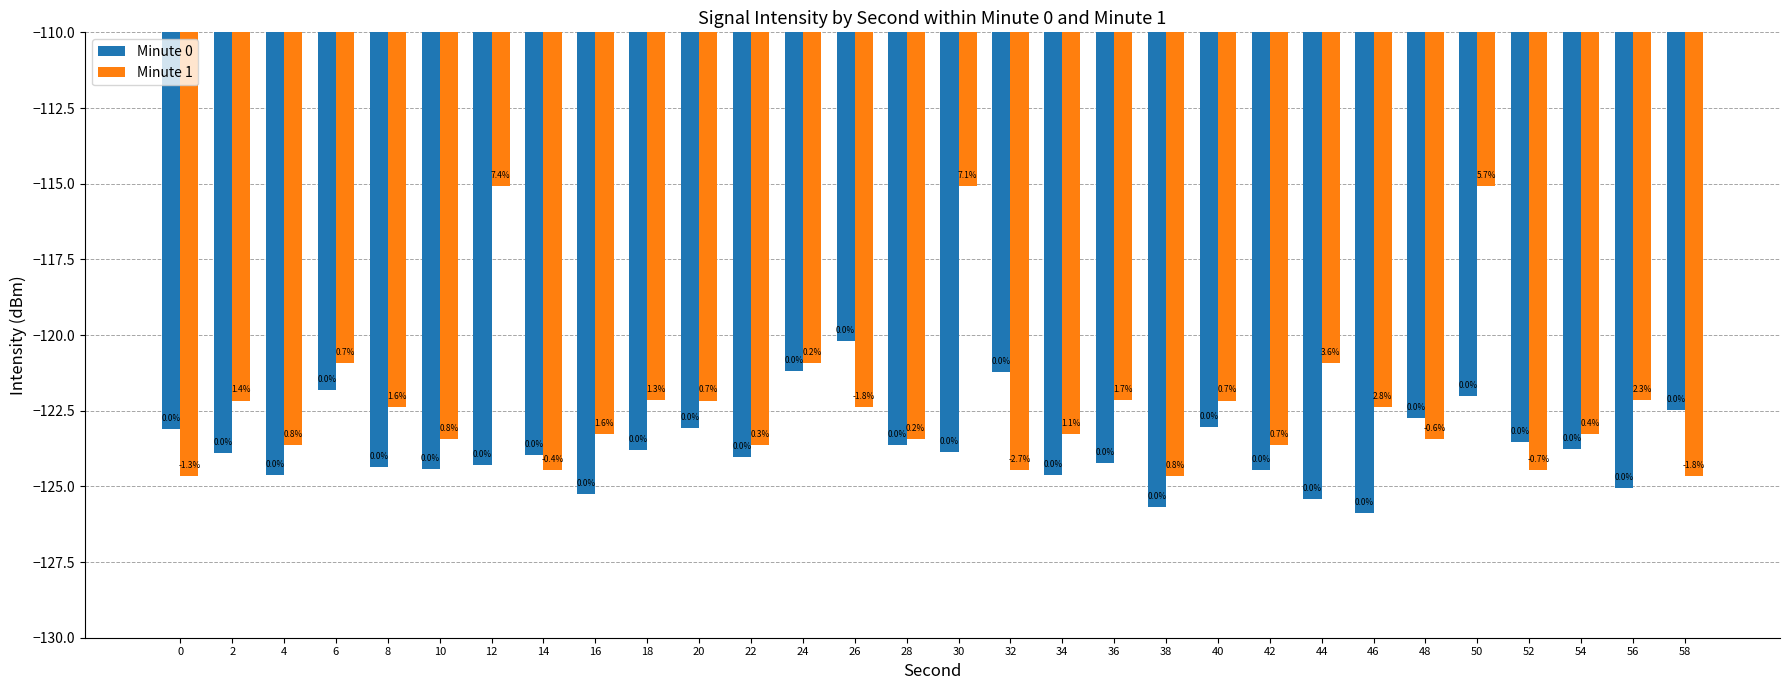

What is the sum of the Minute 1 values at 36 and 56?

-244.3